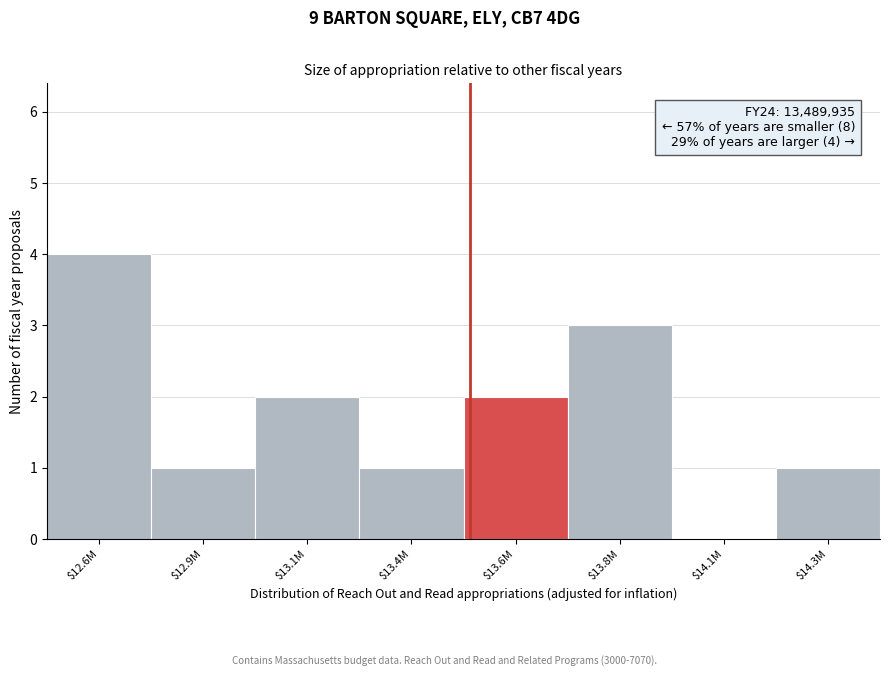

True or false: the data shows 3 at $13.1M.

False